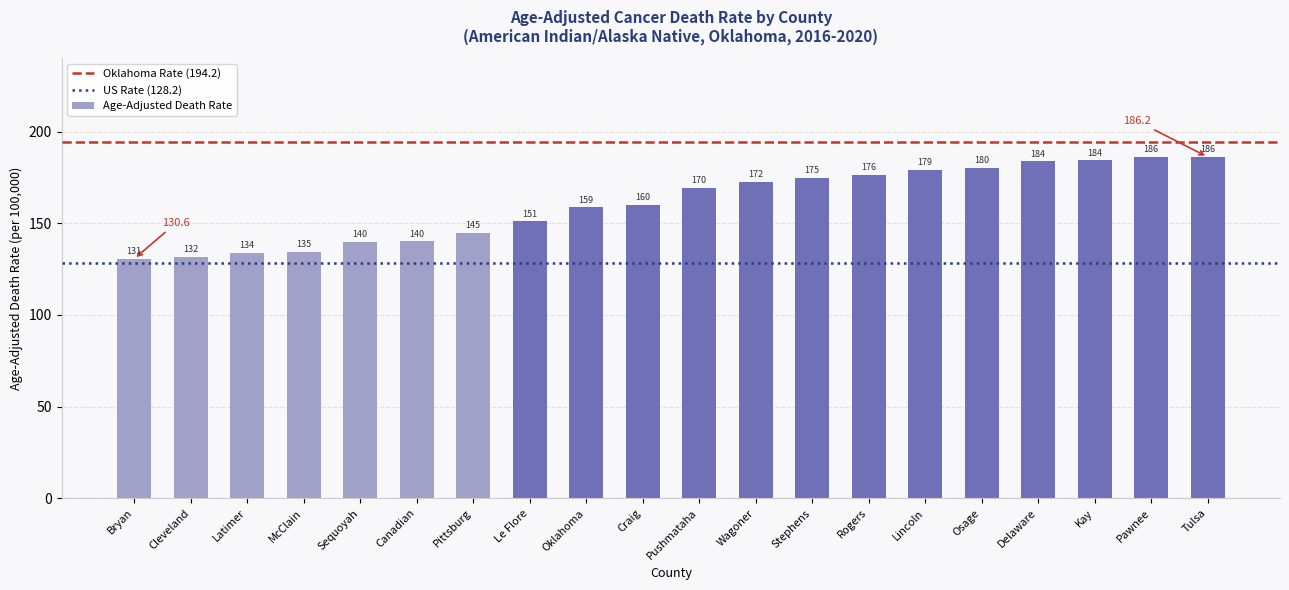

What is the minimum value shown in the chart?

130.6